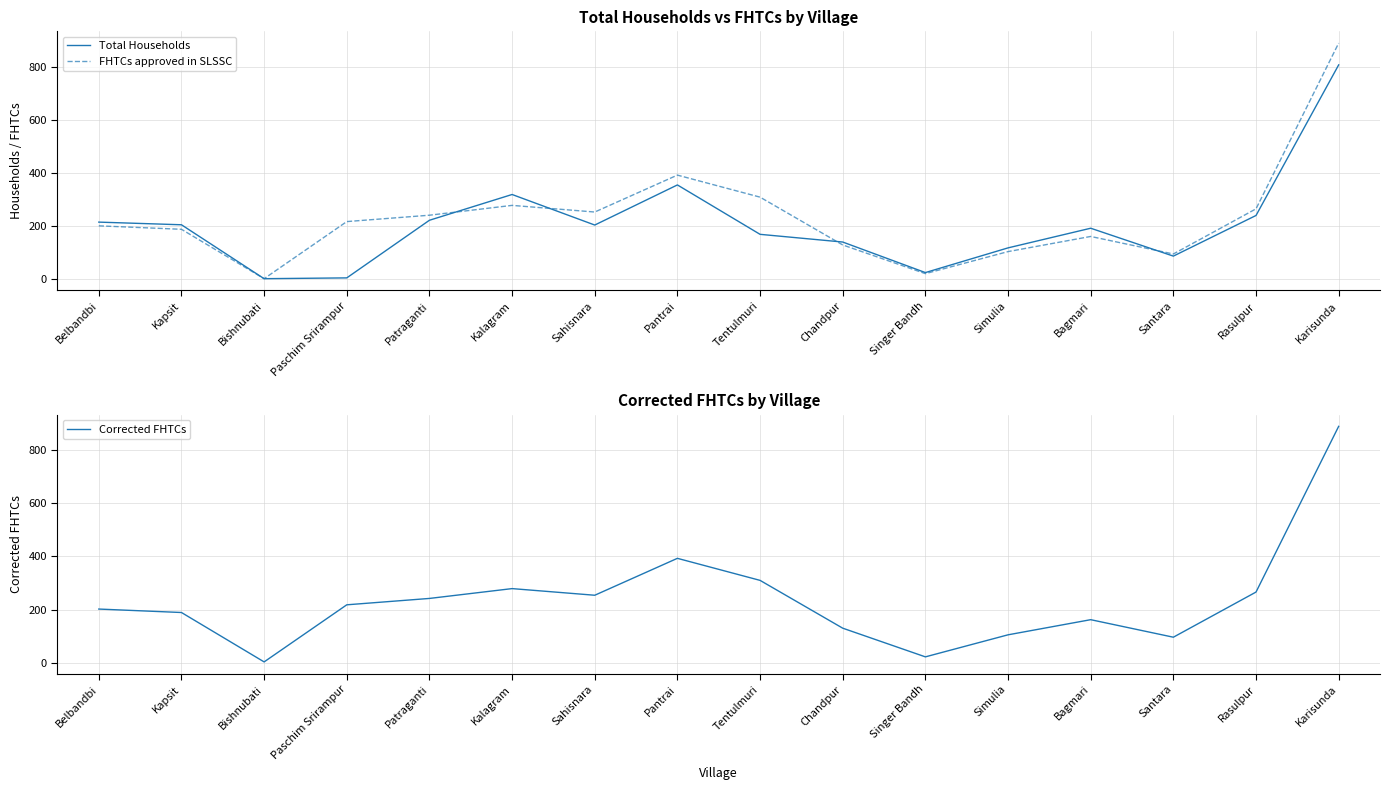

Which has a higher value, Bishnubati or Patraganti?

Patraganti